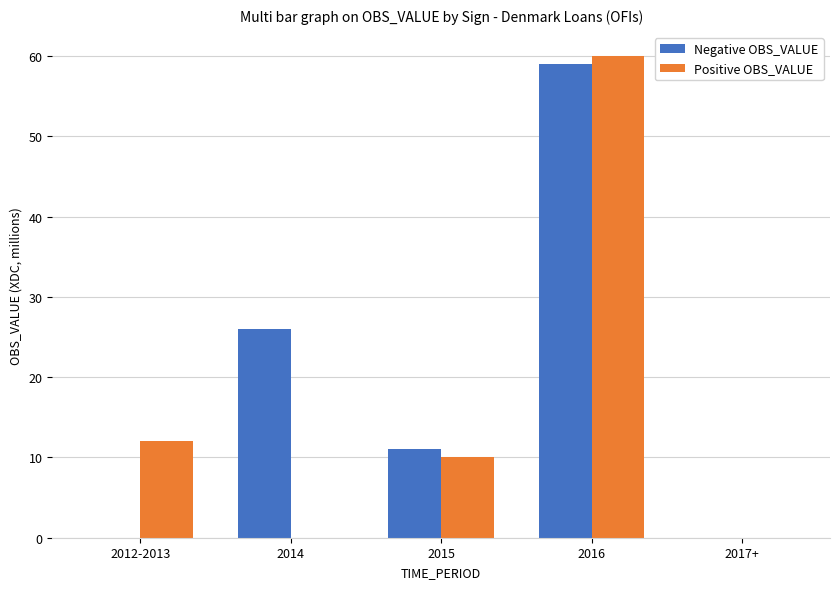

Which series has the largest total across all categories?

Negative OBS_VALUE